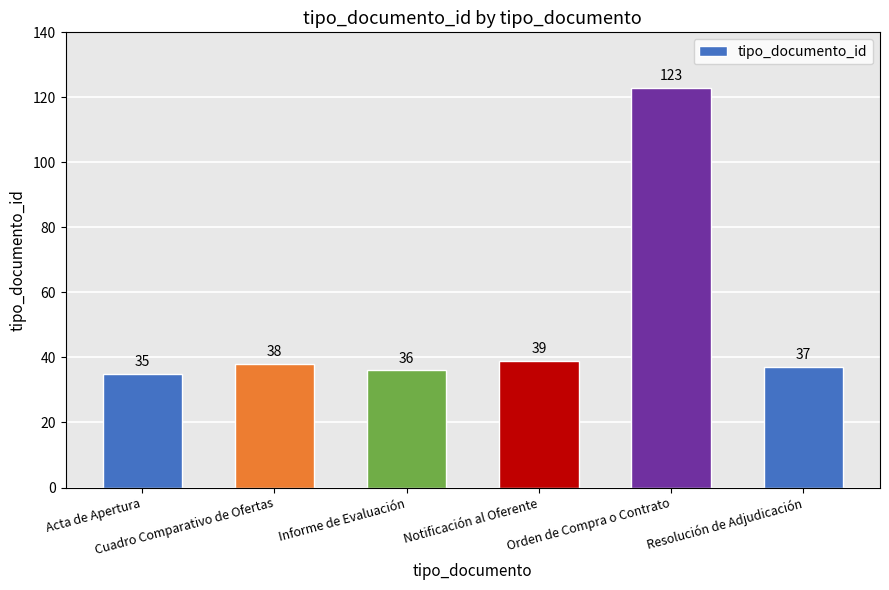

Between Informe de Evaluación and Cuadro Comparativo de Ofertas, which is larger?

Cuadro Comparativo de Ofertas